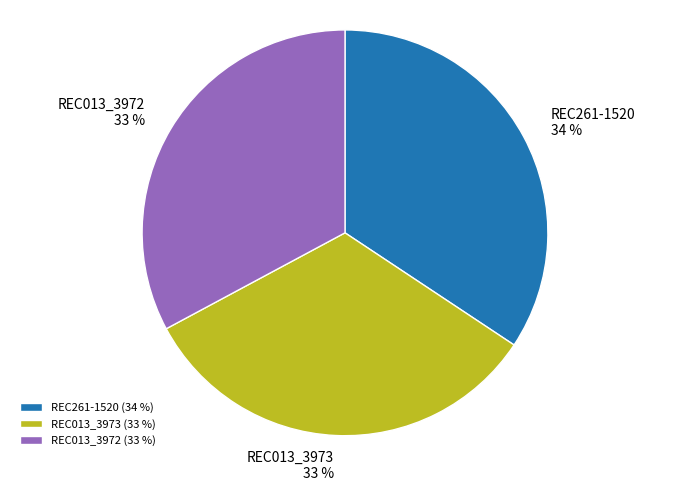

The REC261-1520 slice represents 34% of the pie. True or false?

True